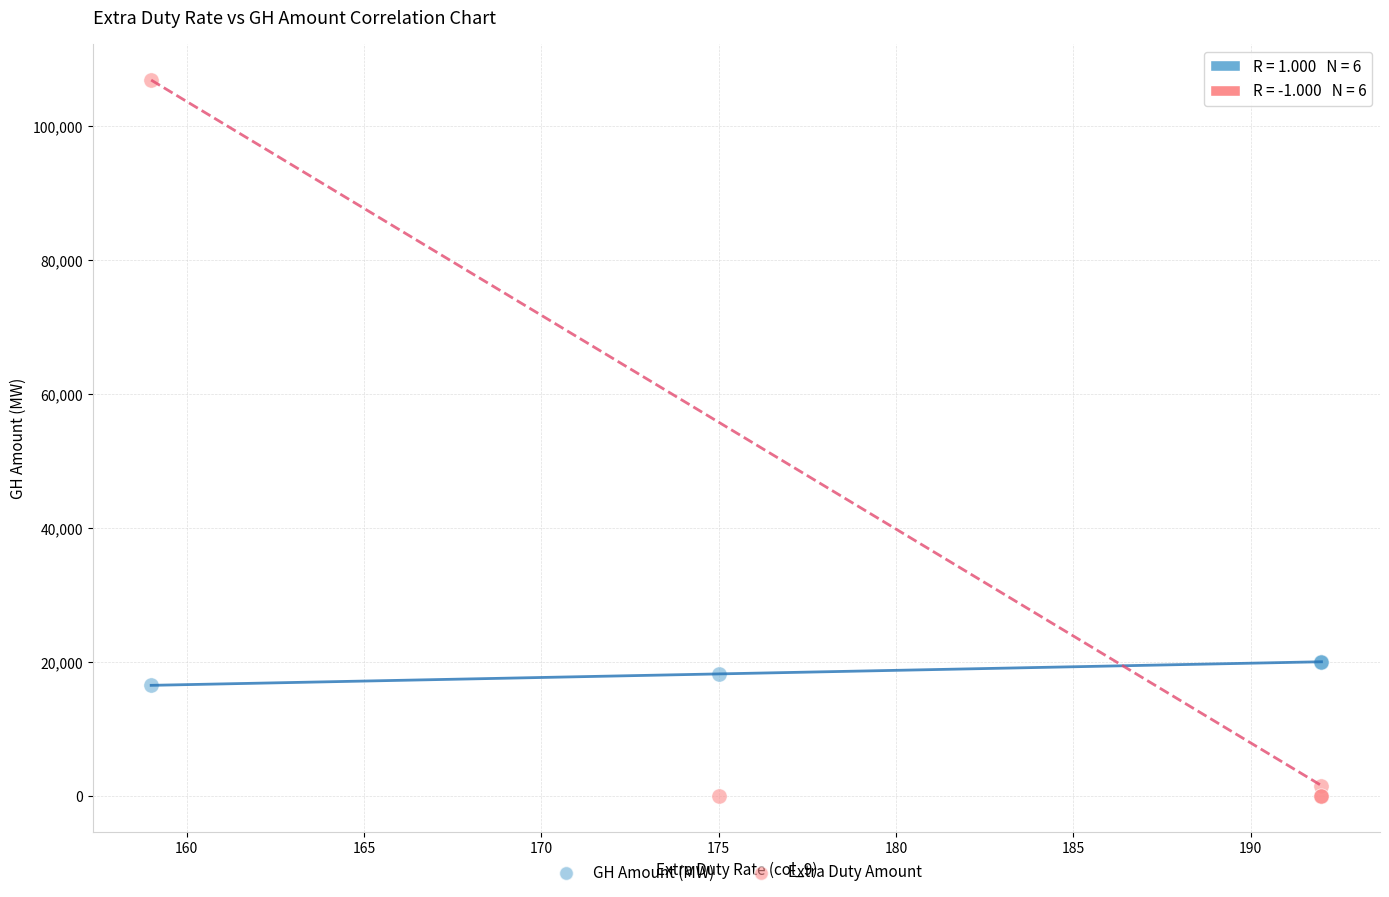

Which series contains the lowest Y value?

Extra Duty Amount